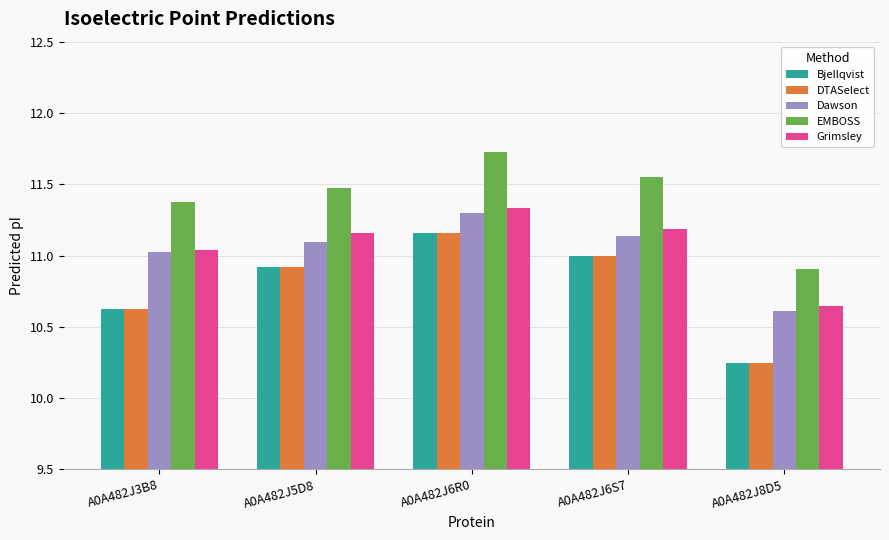

What value does the EMBOSS series have at A0A482J8D5?

10.9